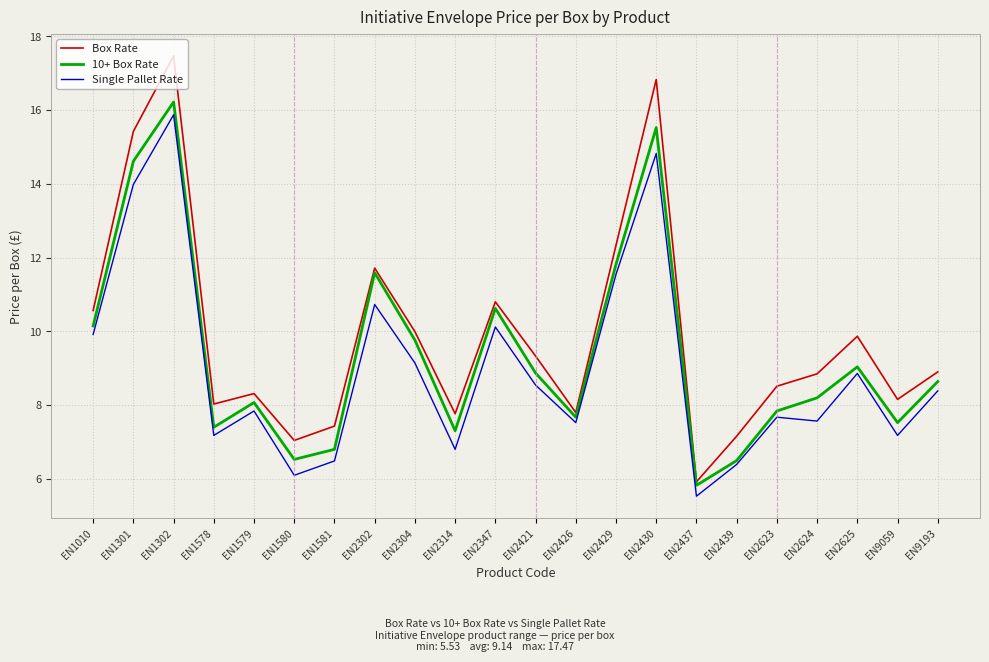

At which category is the sum across all series the highest?

EN1302